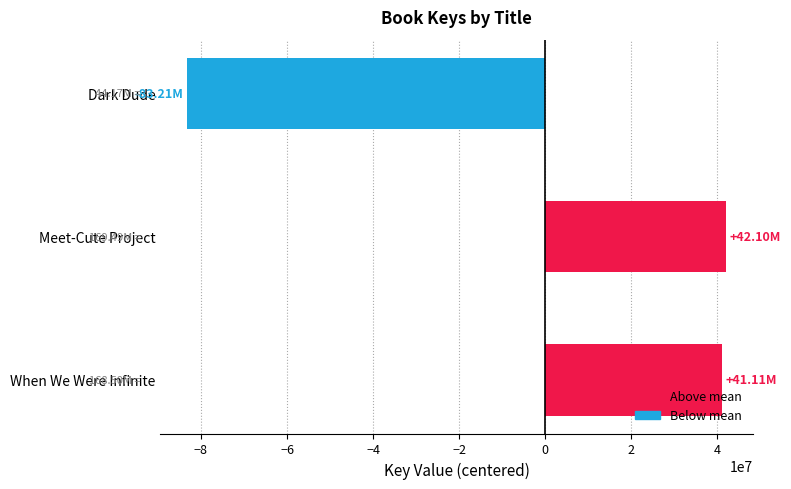

Does the chart contain any negative values?

Yes